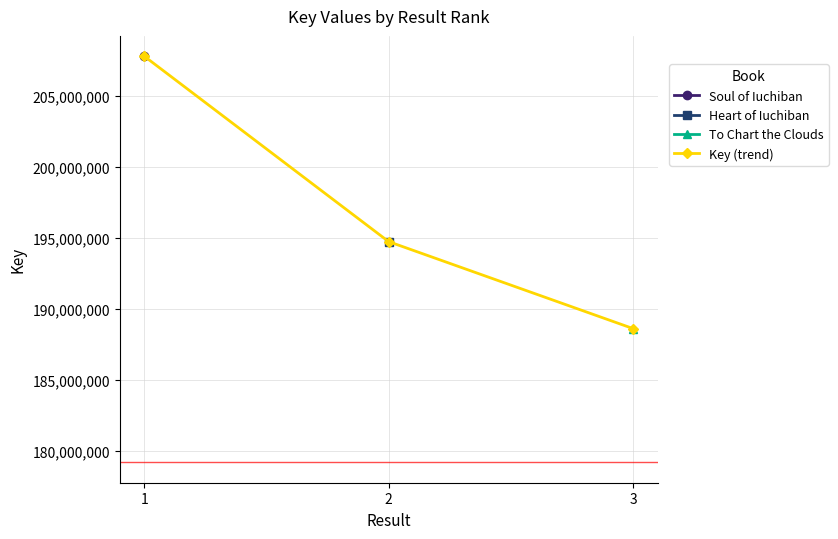

Is it true that the value at 3 is 188626922?

True